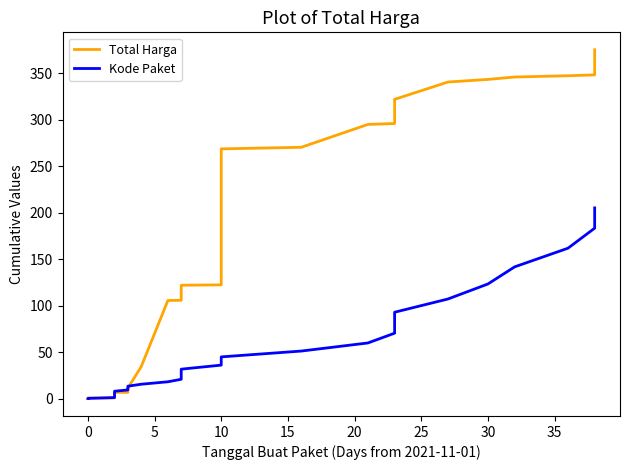

Rank the series by their maximum value, from lowest to highest.

Kode Paket, Total Harga